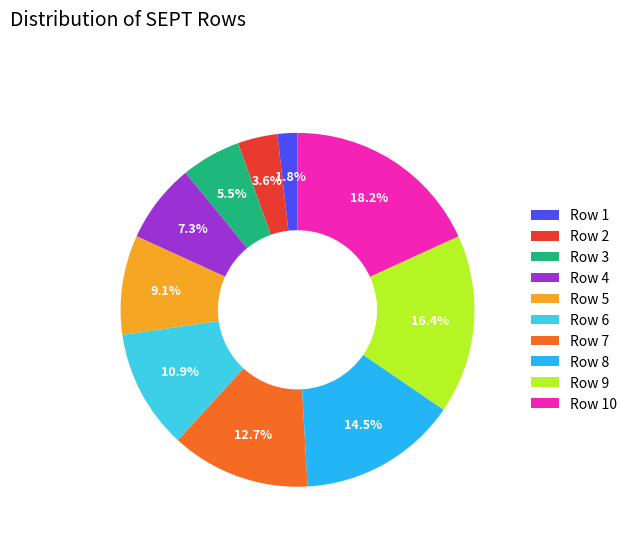

To the nearest percent, what is the difference between the largest and smallest slice percentages?

16%